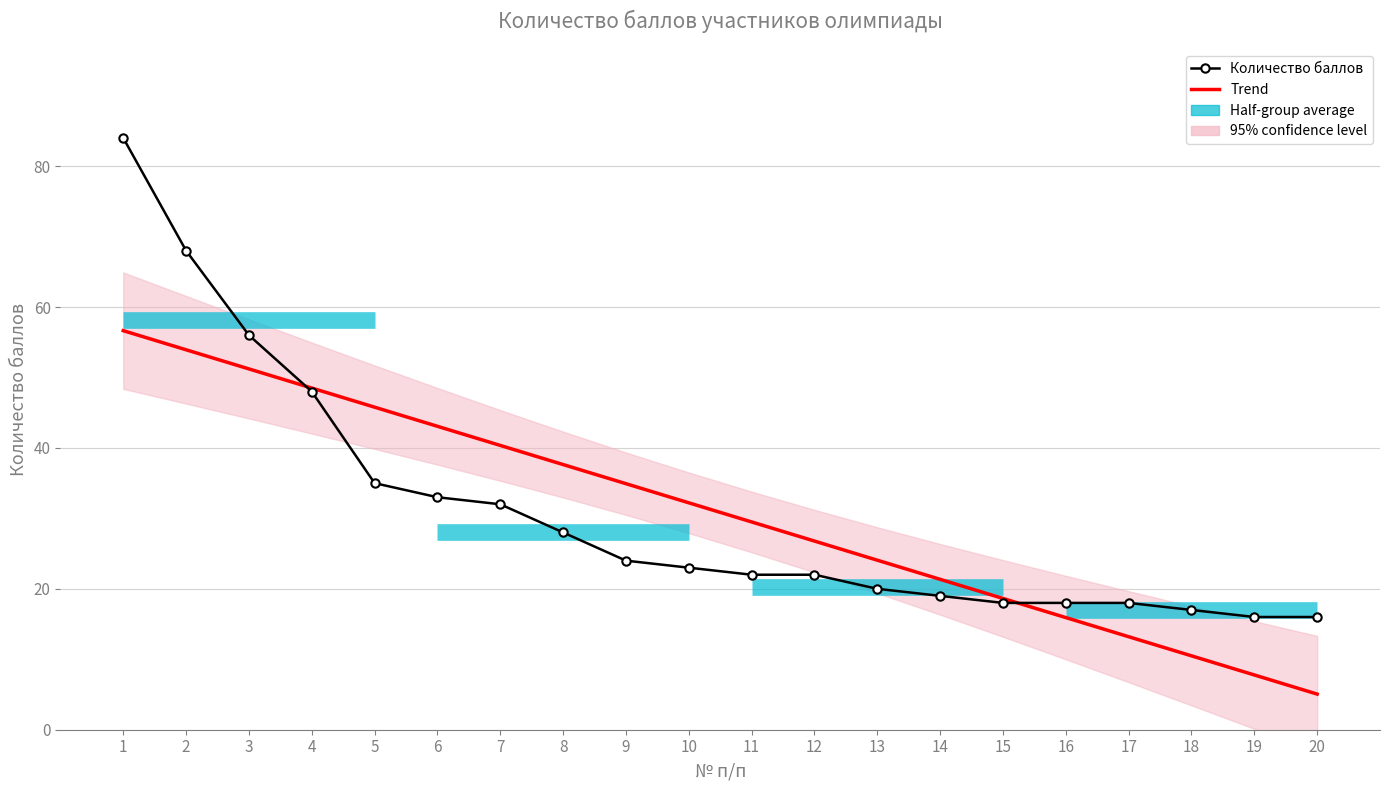

How many intersections are there between Trend and Количество баллов?

2